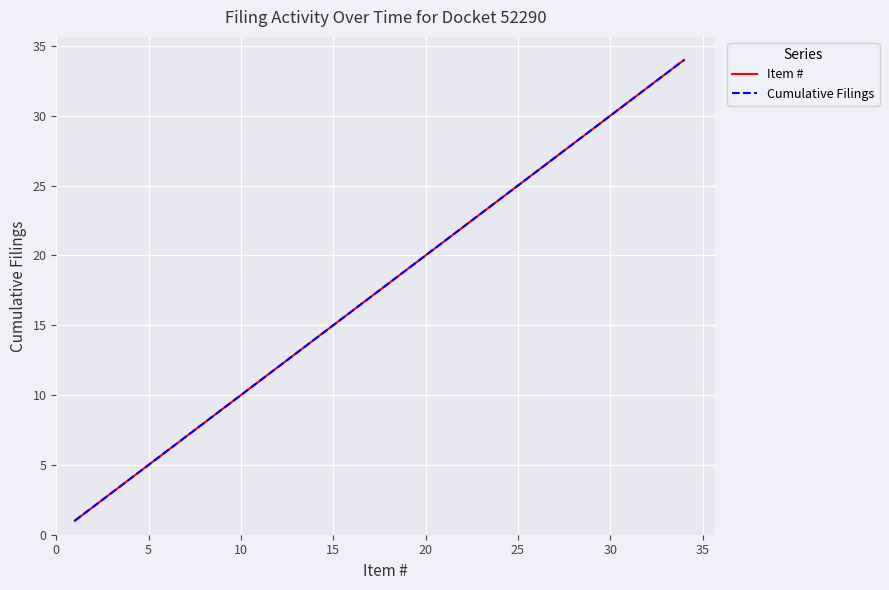

What is the sum of all Item # values?

595